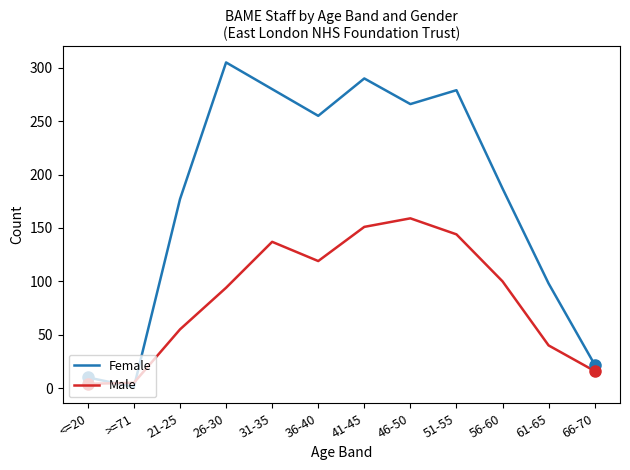

The value of Male at 46-50 is 159. True or false?

True